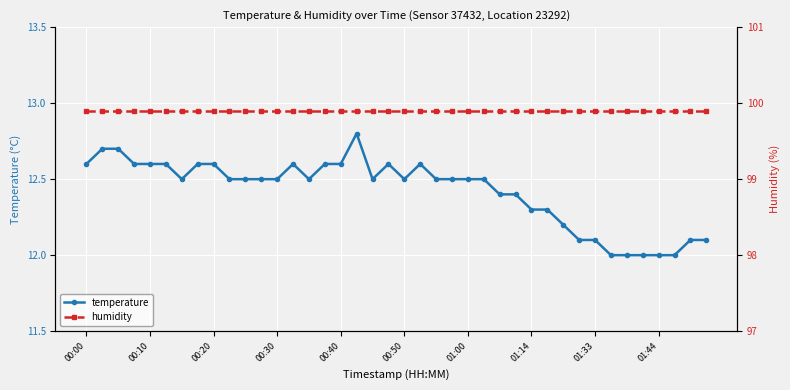

What is the average value of the humidity series?

99.9